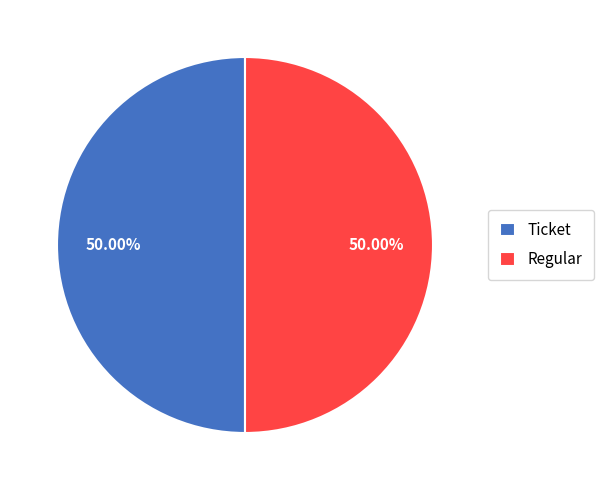

What is the ratio of the value at Regular to the value at Ticket?

1.0